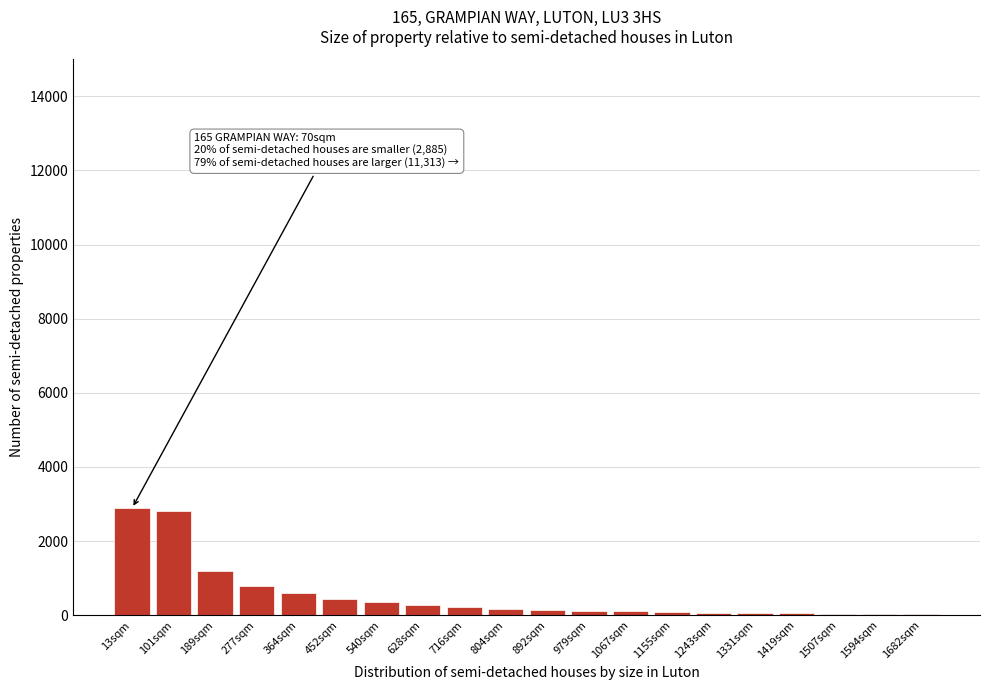

True or false: the data shows 30 at 1594sqm.

True